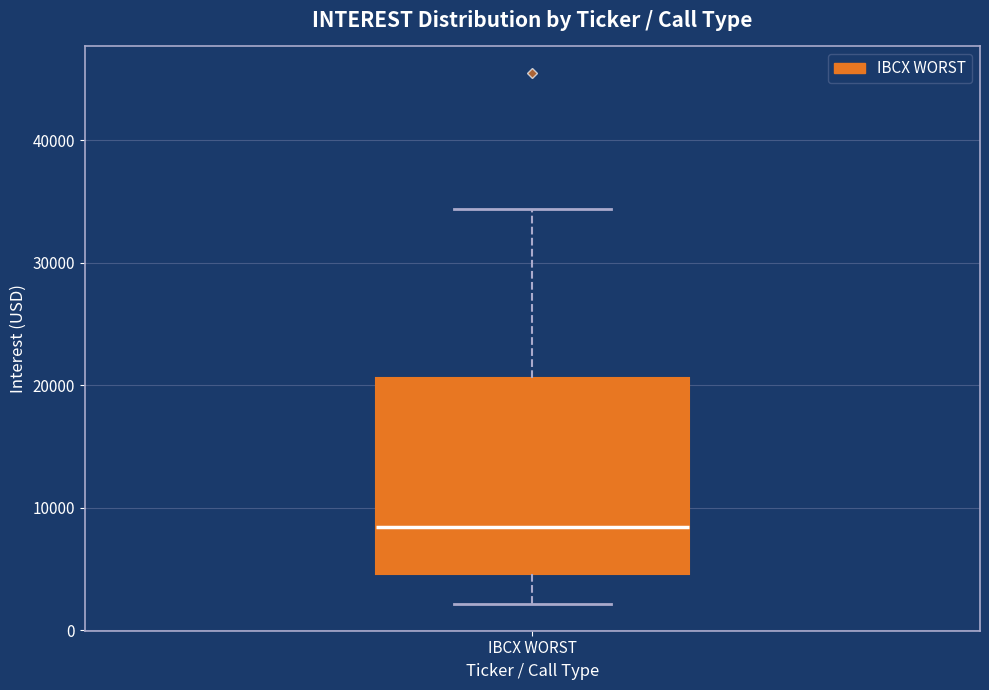

Read this box plot against the y-axis: the position of the median line, the range covered by the box, and the ends of both whiskers. The values are not printed on the chart, so give them approximately, as read against the axis.

median 8000, box 5000 to 21000, whiskers 2000 to 34000